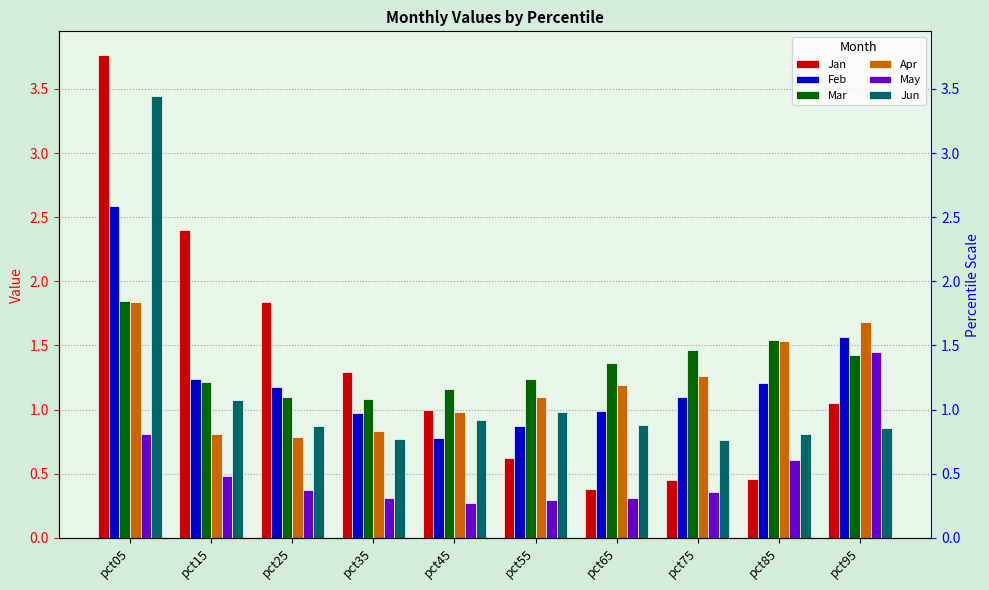

The Apr series shows 1.2 at pct65. True or false?

True